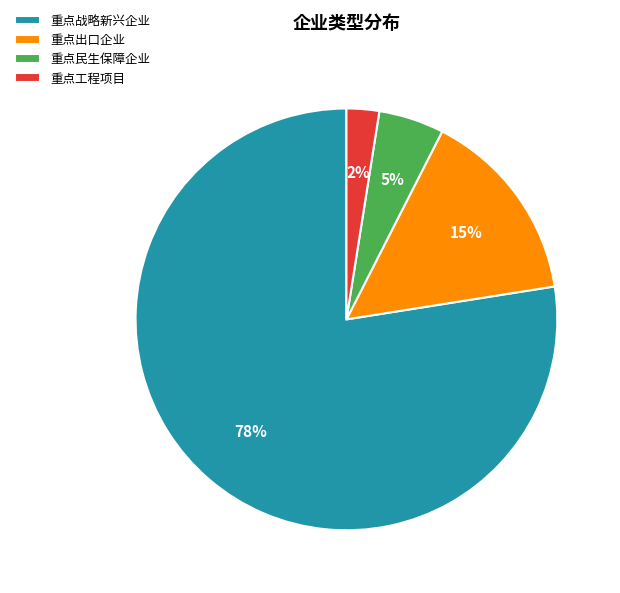

Which category has the smallest portion of the pie?

重点工程项目